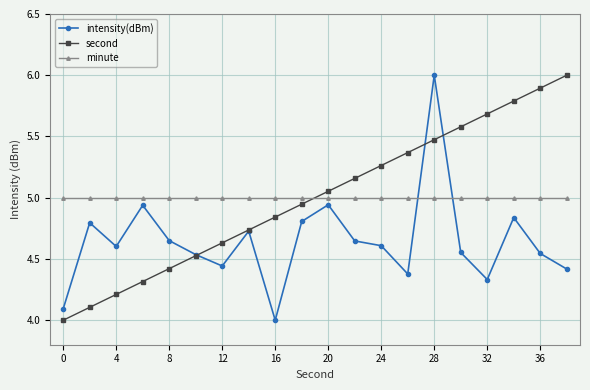

What is the maximum value shown in the chart?

6.0